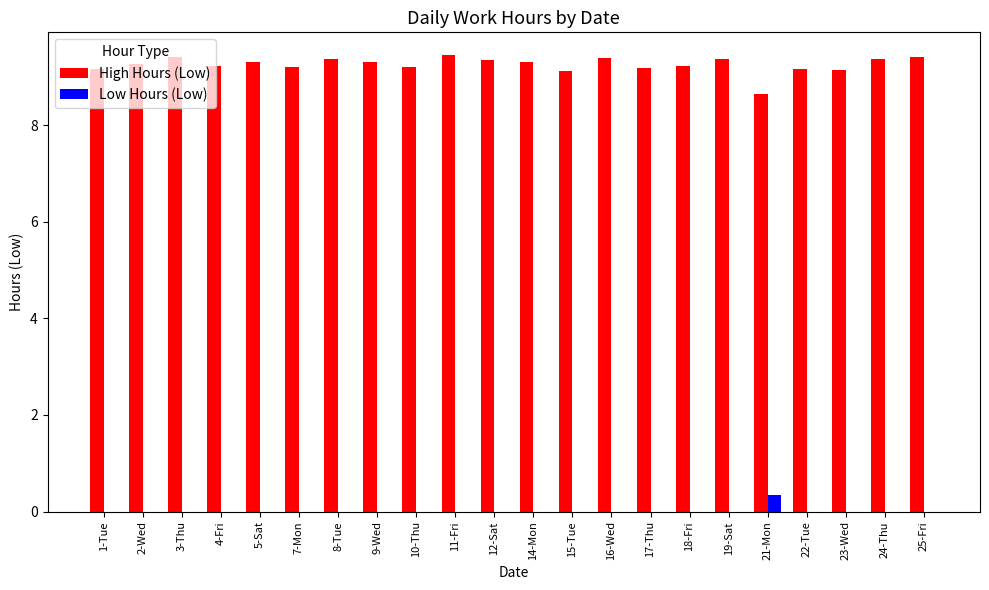

At which label does High Hours (Low) first exceed 9?

1-Tue